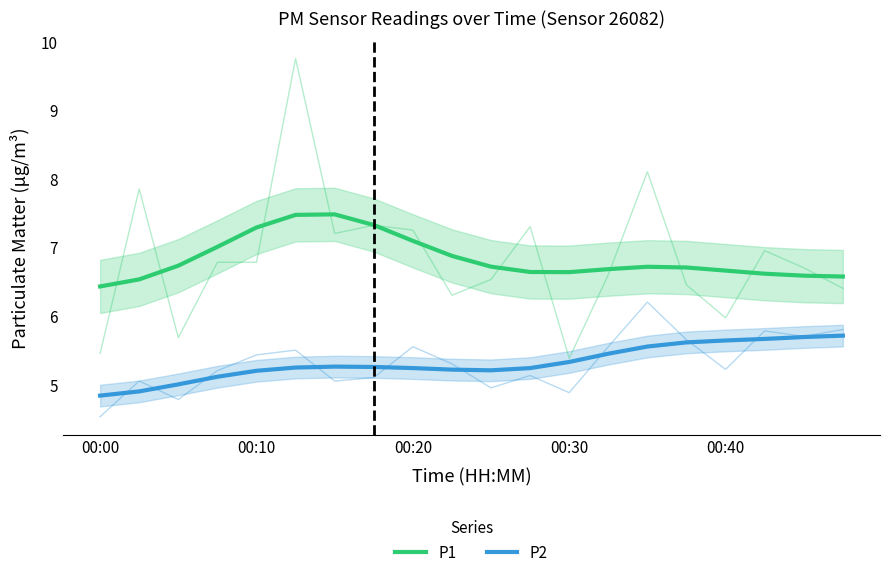

True or false: P2 has a value of 1.1 at 11.

False